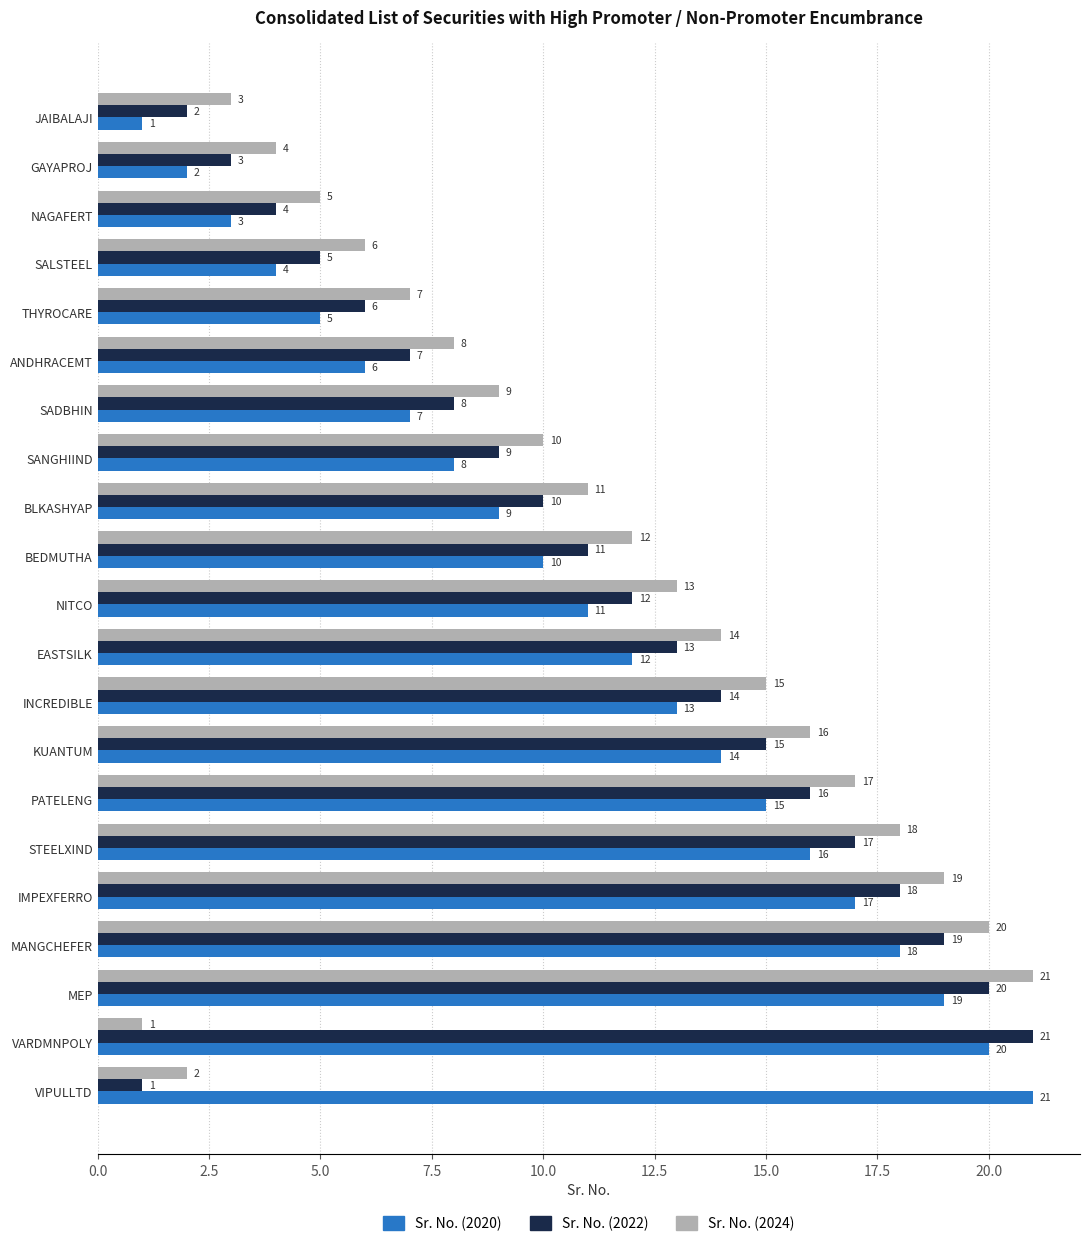

Rank the categories by Sr. No. (2022) value from highest to lowest.

VARDMNPOLY, MEP, MANGCHEFER, IMPEXFERRO, STEELXIND, PATELENG, KUANTUM, INCREDIBLE, EASTSILK, NITCO, BEDMUTHA, BLKASHYAP, SANGHIIND, SADBHIN, ANDHRACEMT, THYROCARE, SALSTEEL, NAGAFERT, GAYAPROJ, JAIBALAJI, VIPULLTD